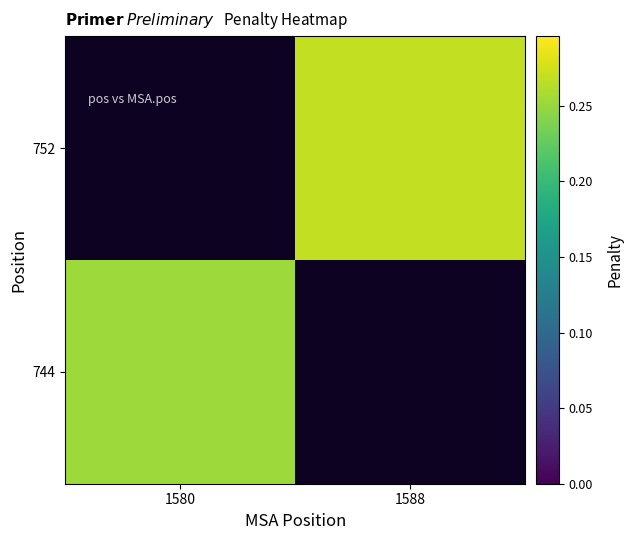

At which label does 744 reach its minimum?

1580